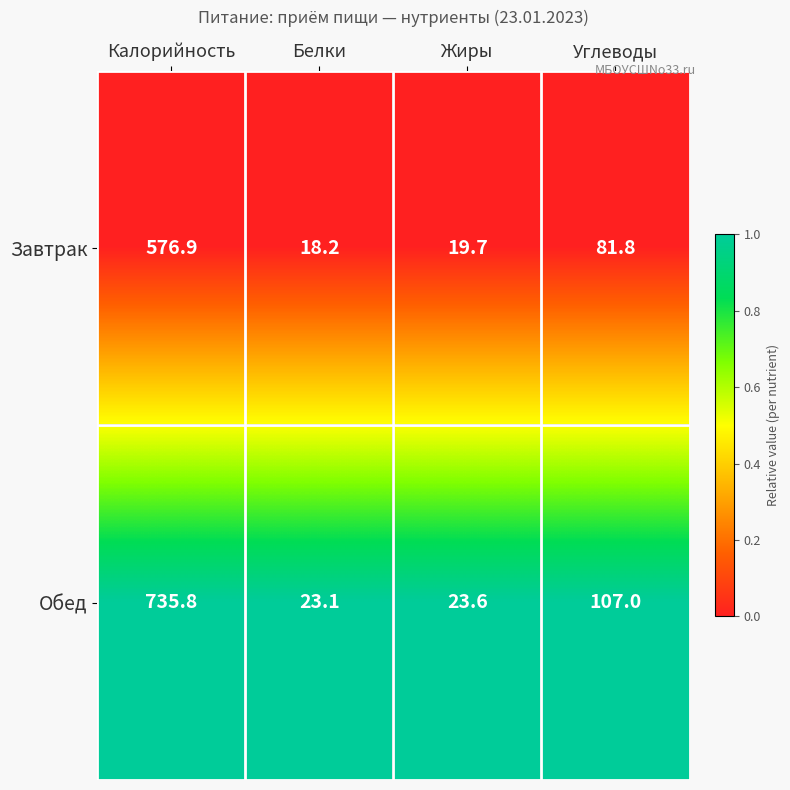

What is the total value across all series at Калорийность?

1312.7